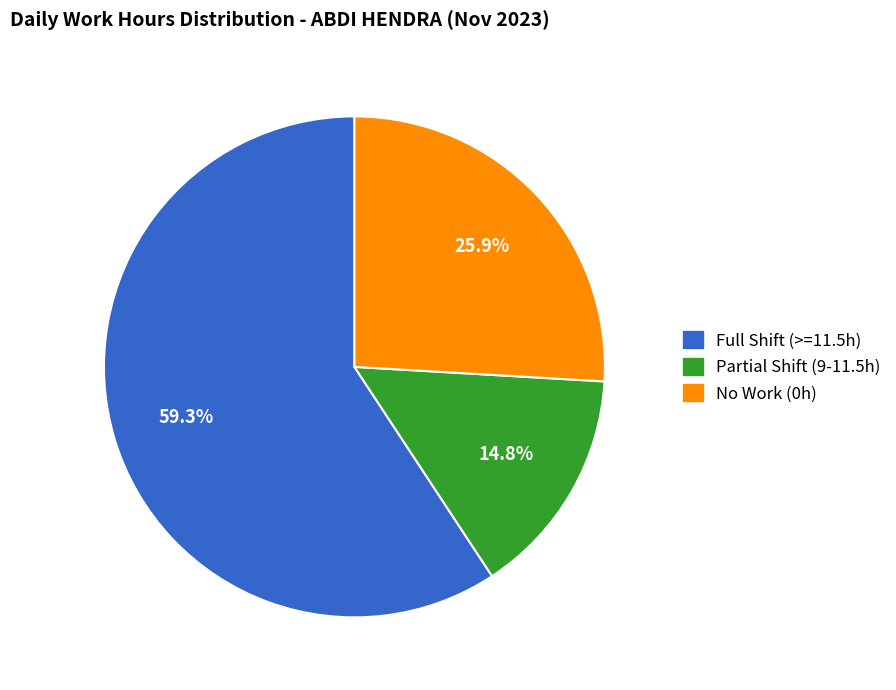

Does any single category account for the majority?

Yes